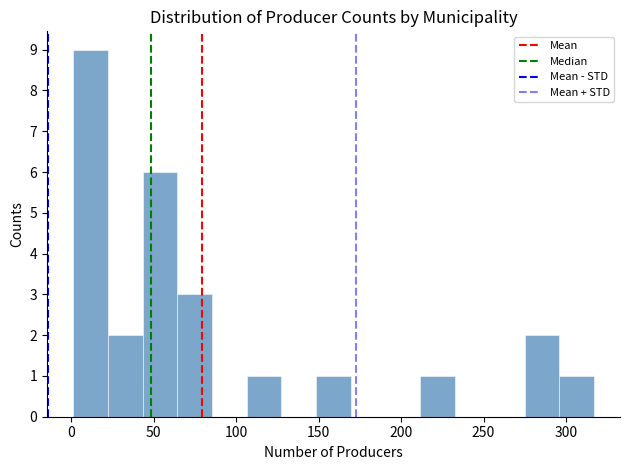

Which range on the x-axis has the tallest bar?

0 to 20